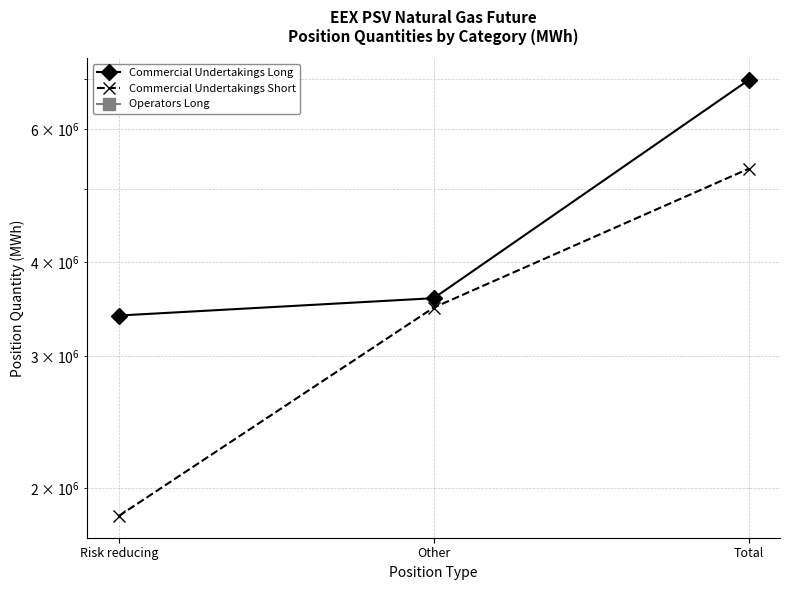

Does the chart have visible grid lines?

Yes